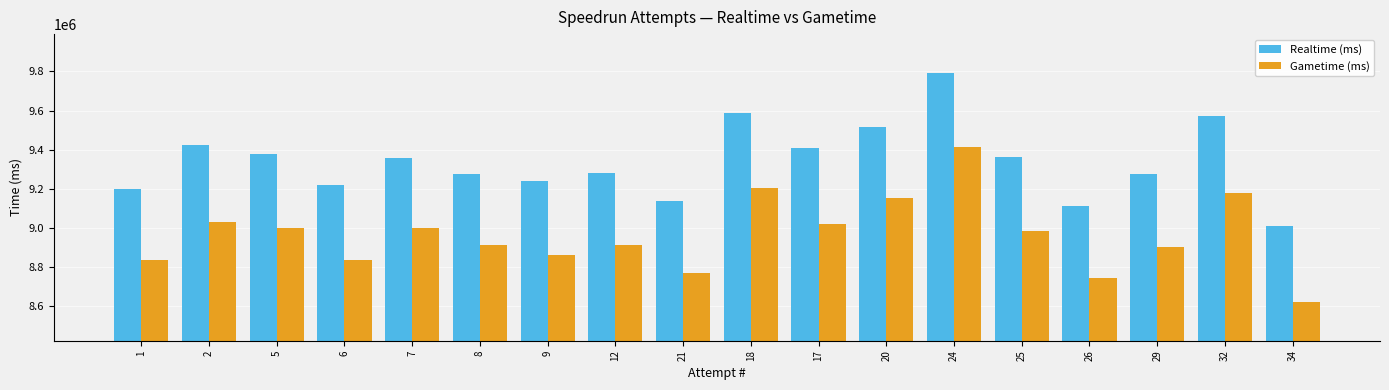

How many distinct data groups are displayed?

2